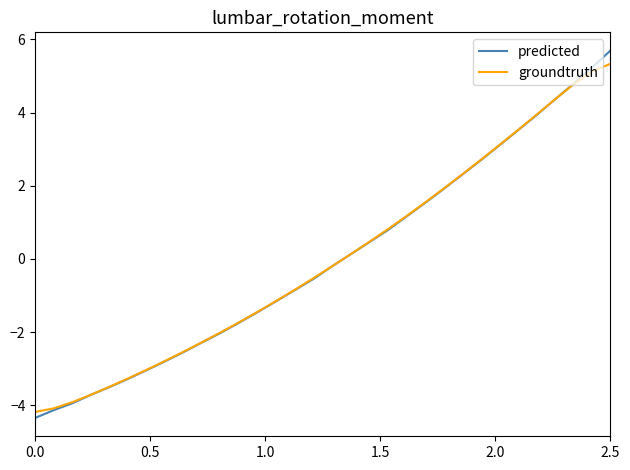

What is the minimum value for predicted?

-4.3